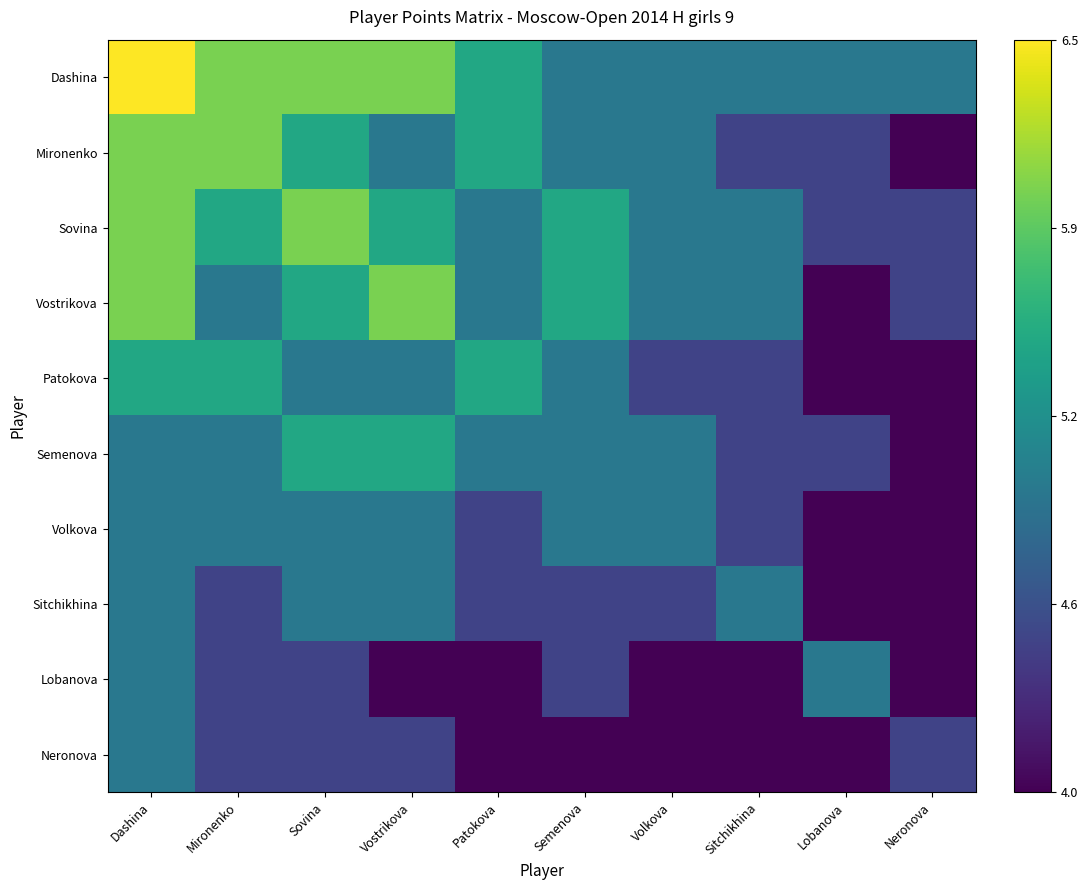

At how many categories does at least one series exceed 0?

10